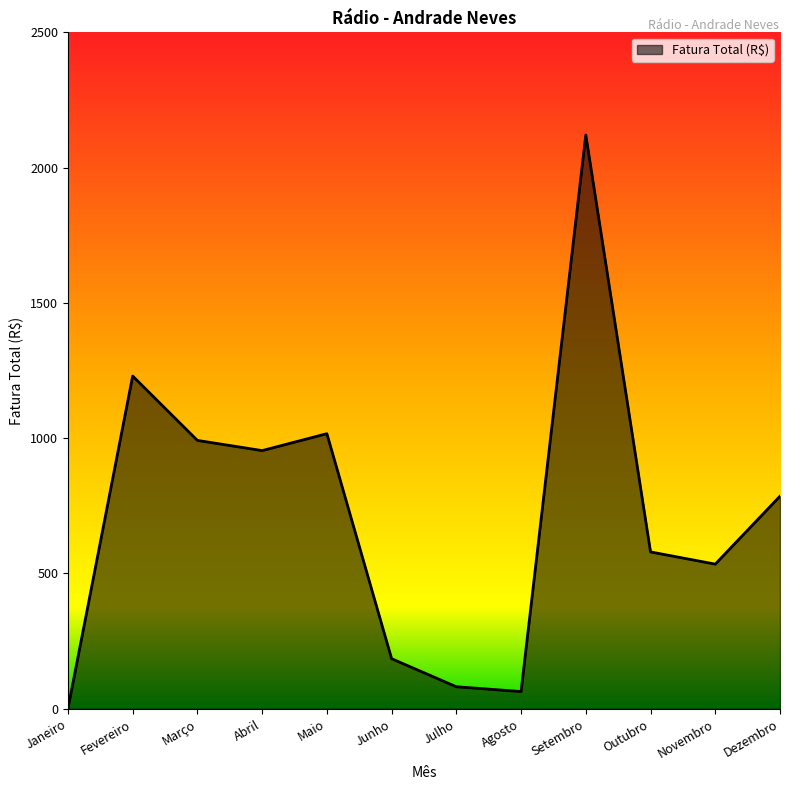

What is the average value?

711.9